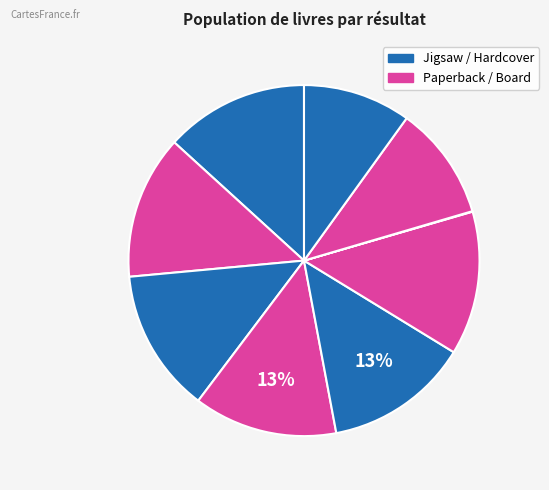

To the nearest percent, what is the difference between the largest and smallest slice percentages?

13%